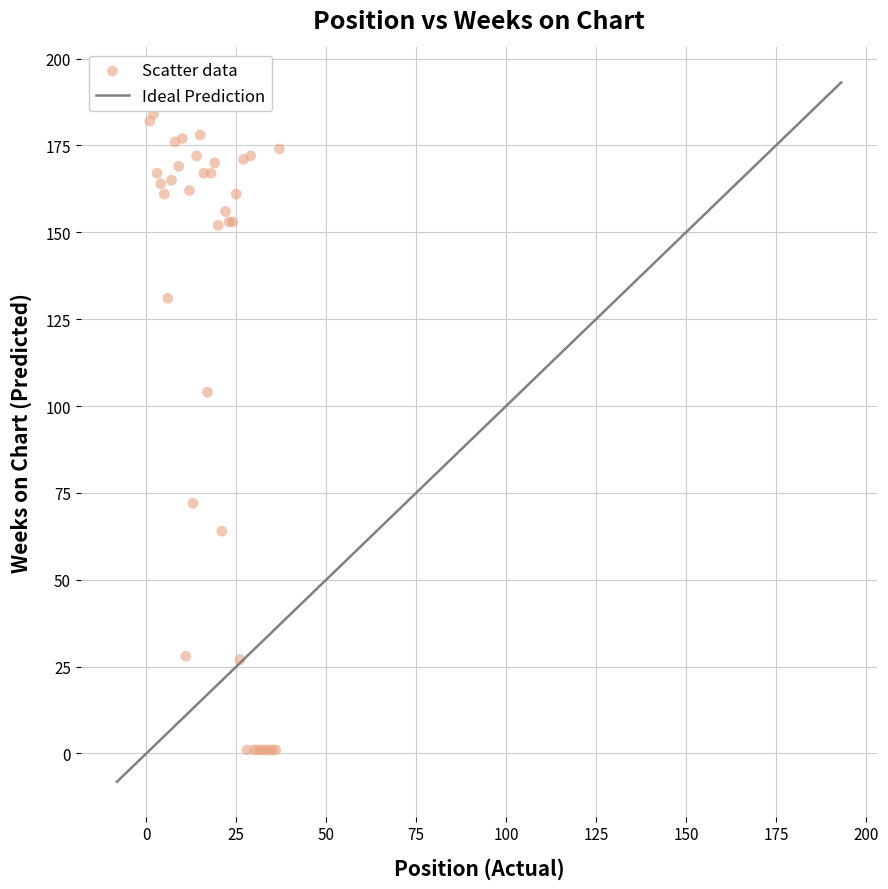

What Y value in the scatter plot is closest to 92?

104